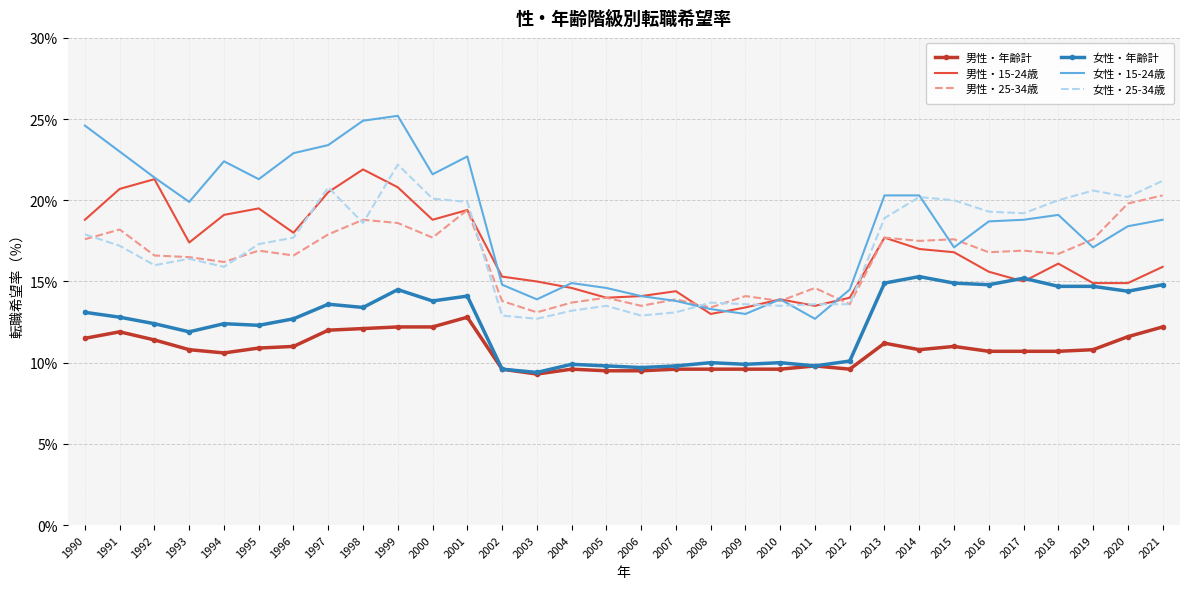

What is the maximum value shown in the chart?

25.2